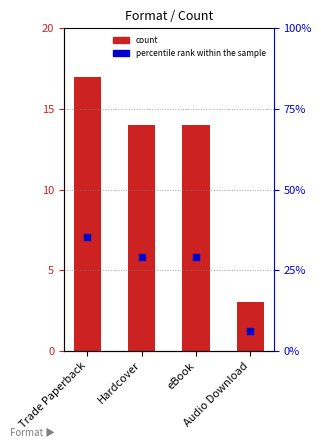

What is the ratio of the value at Audio Download to the value at eBook?

0.2